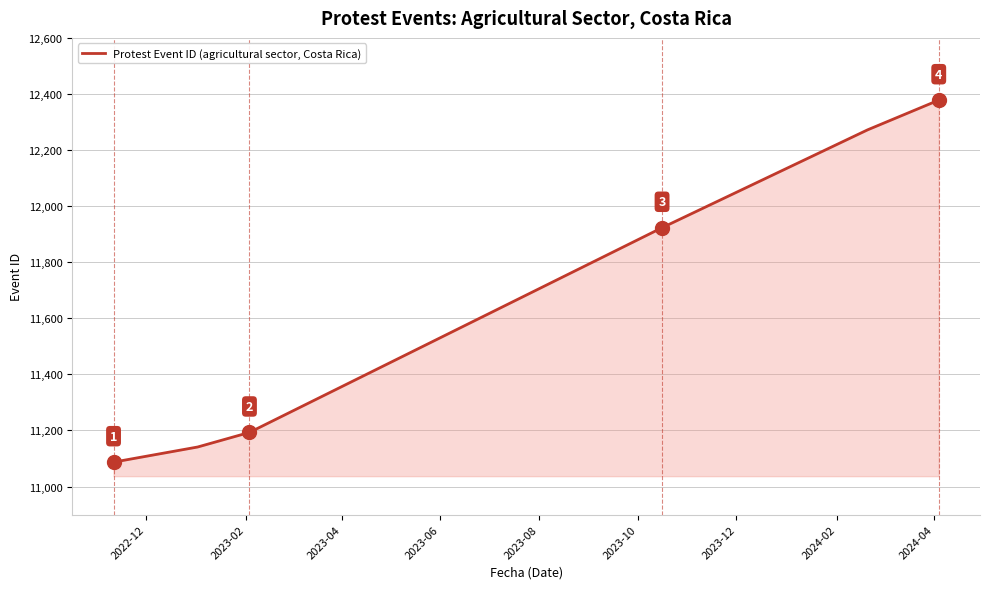

What is the difference between the second highest and second lowest values?

1131